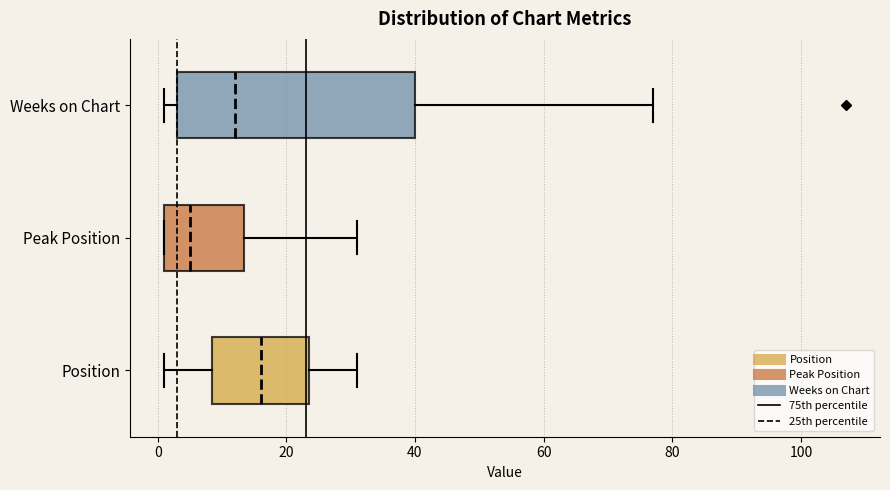

Reading bottom to top, transcribe this box plot: for each box, give where its median line is, the range the box spans, and where its two whiskers end, as read against the x-axis. The values are not printed on the chart, so give them approximately, as read against the axis.

Position: median 16, box 8 to 24, whiskers 2 to 32
Peak Position: median 6, box 2 to 14, whiskers 2 to 32
Weeks on Chart: median 12, box 4 to 40, whiskers 2 to 78